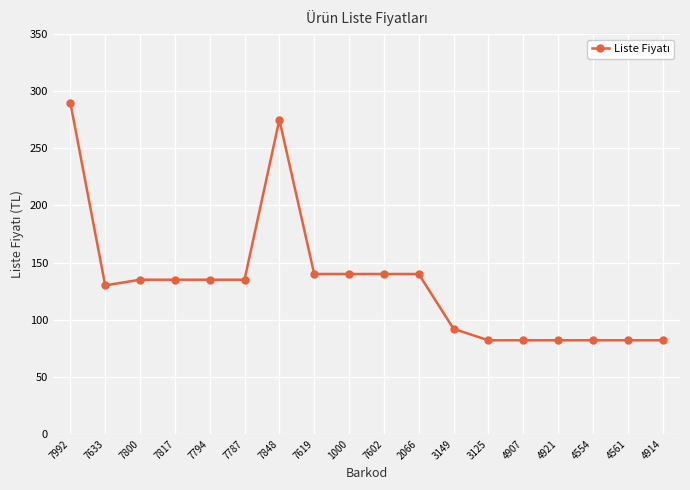

What position from the left is 2066?

11